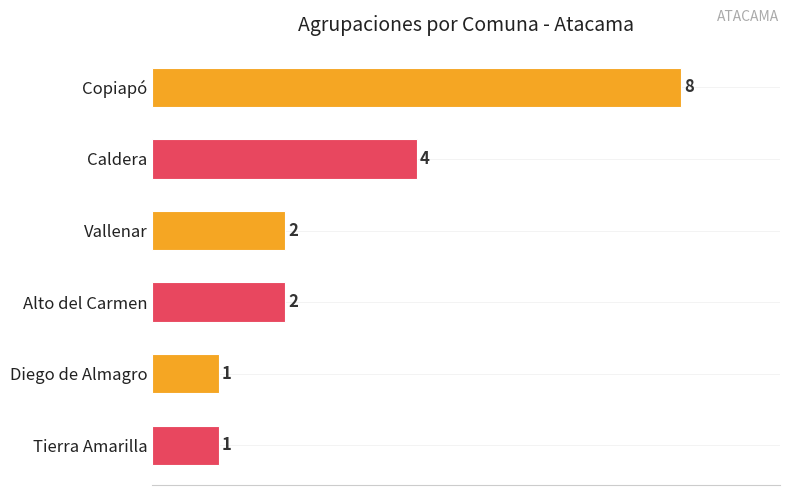

What is the sum of all values?

18